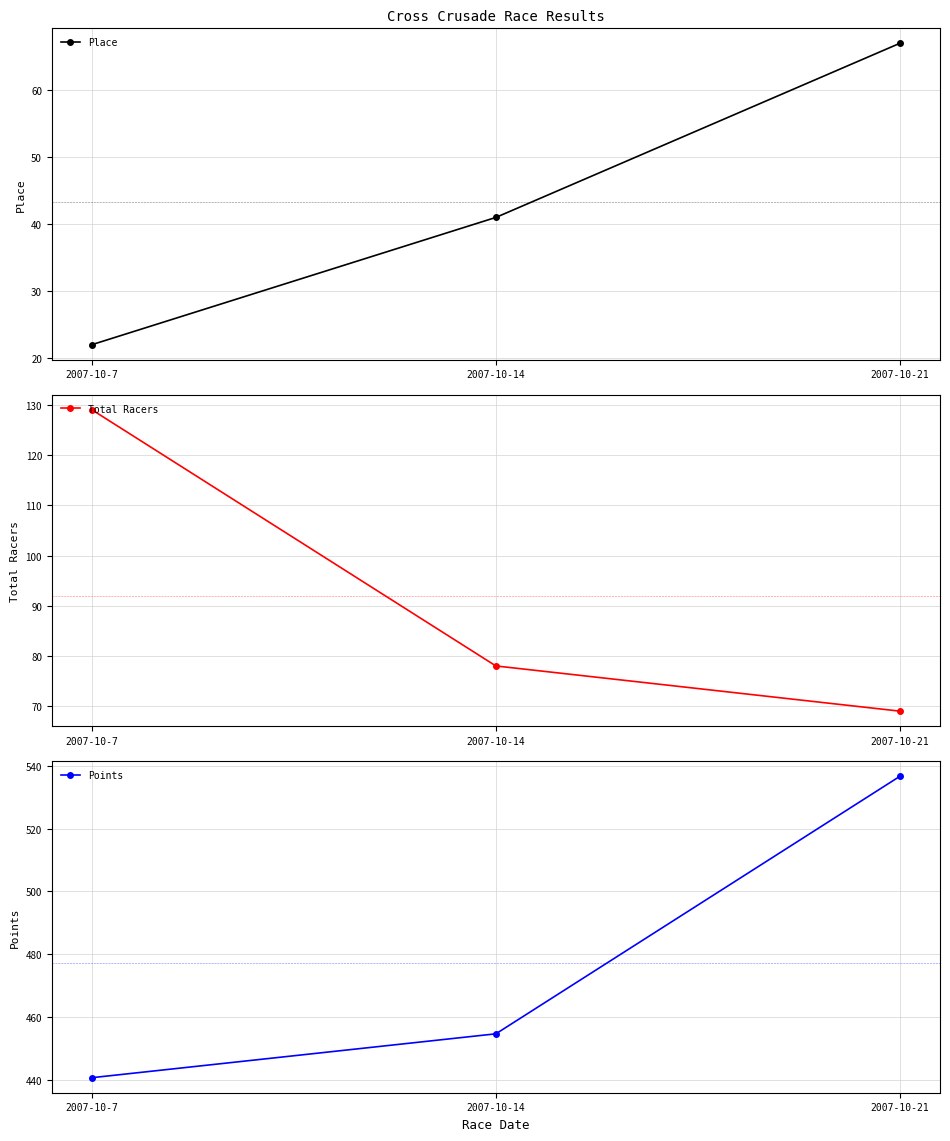

Which series has the largest range (max minus min)?

Points